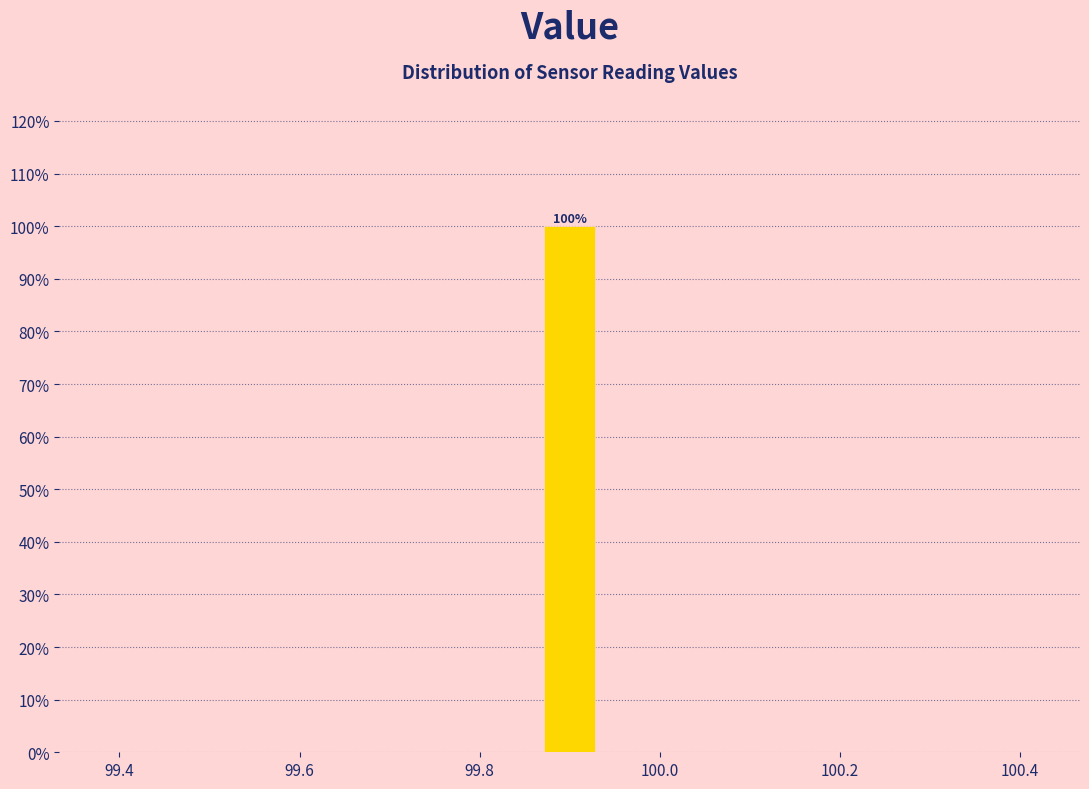

Around what value on the x-axis is the tallest bar? Give the approximate position of its centre, as read against the axis.

99.90